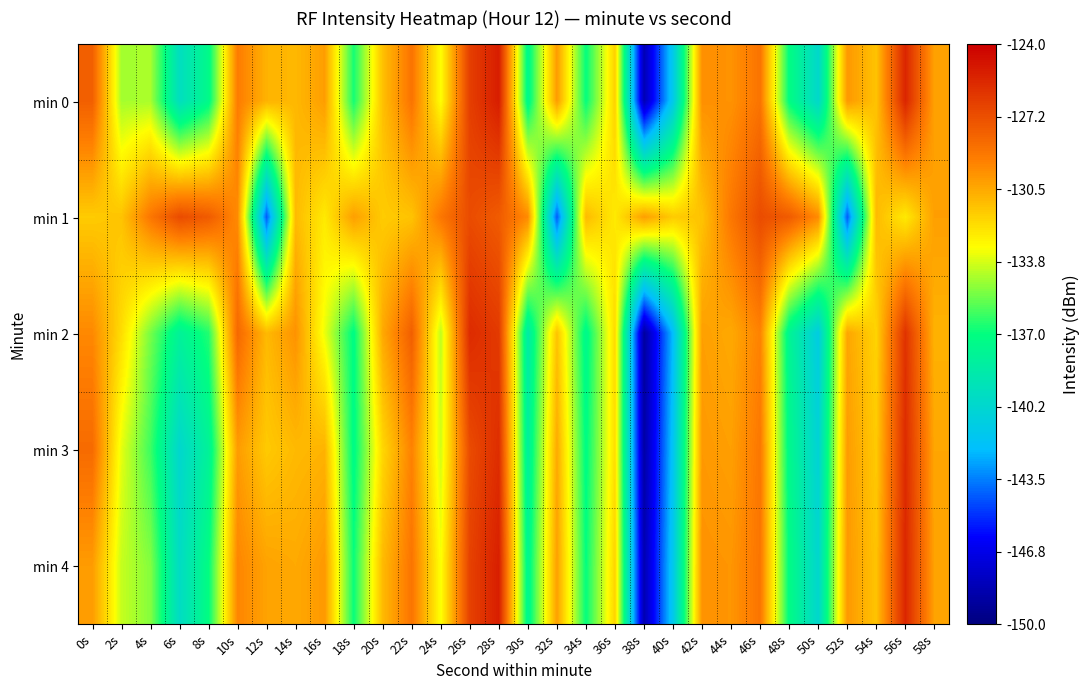

At which category is the sum across all series the highest?

28s